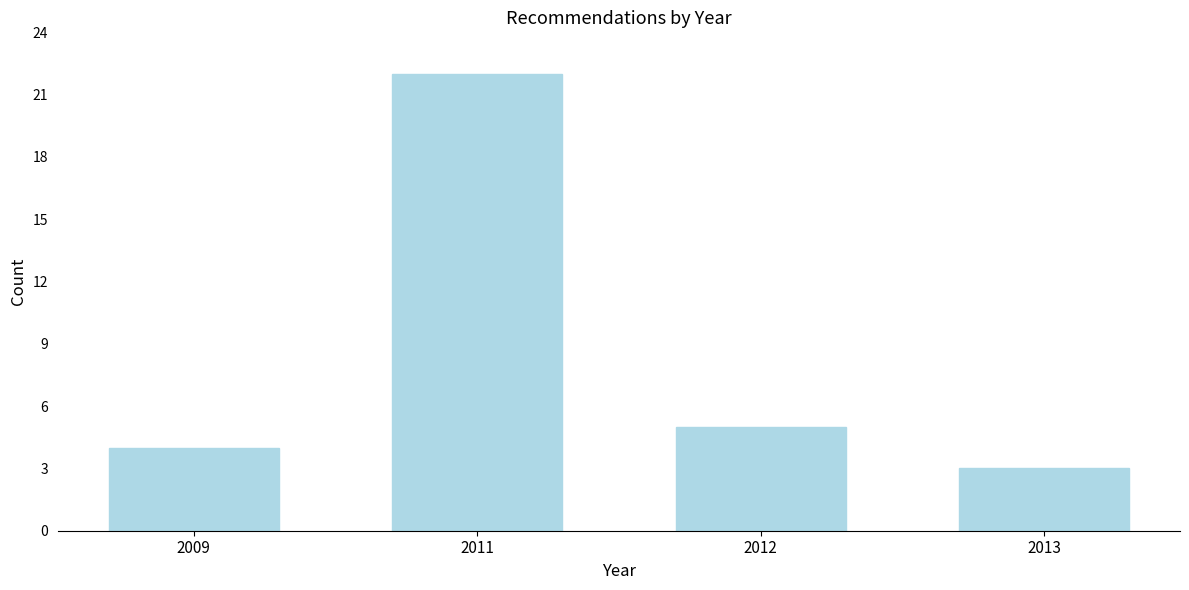

Reading left to right, extract all data points from this chart.

4	22	5	3